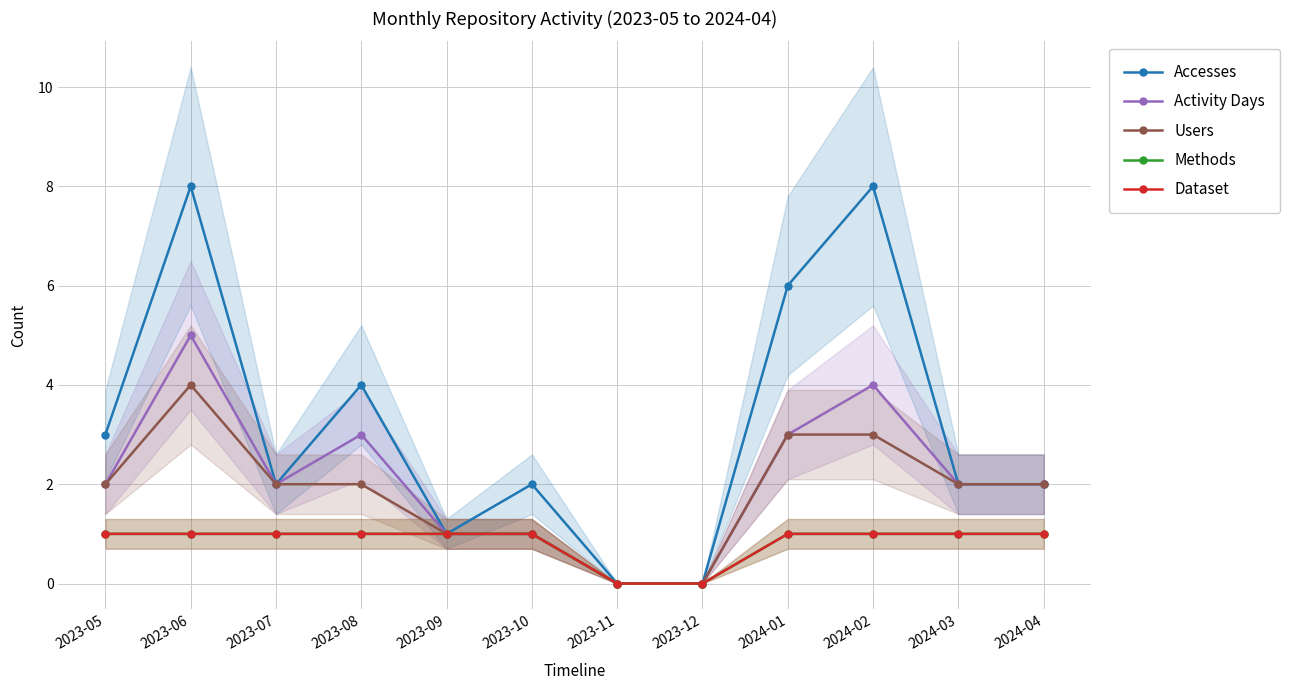

Reading left to right, list all the values displayed in this chart.

Accesses: 2023-05=3	2023-06=8	2023-07=2	2023-08=4	2023-09=1	2023-10=2	2023-11=0	2023-12=0	2024-01=6	2024-02=8	2024-03=2	2024-04=2
Activity Days: 2023-05=2	2023-06=5	2023-07=2	2023-08=3	2023-09=1	2023-10=1	2023-11=0	2023-12=0	2024-01=3	2024-02=4	2024-03=2	2024-04=2
Users: 2023-05=2	2023-06=4	2023-07=2	2023-08=2	2023-09=1	2023-10=1	2023-11=0	2023-12=0	2024-01=3	2024-02=3	2024-03=2	2024-04=2
Methods: 2023-05=1	2023-06=1	2023-07=1	2023-08=1	2023-09=1	2023-10=1	2023-11=0	2023-12=0	2024-01=1	2024-02=1	2024-03=1	2024-04=1
Dataset: 2023-05=1	2023-06=1	2023-07=1	2023-08=1	2023-09=1	2023-10=1	2023-11=0	2023-12=0	2024-01=1	2024-02=1	2024-03=1	2024-04=1